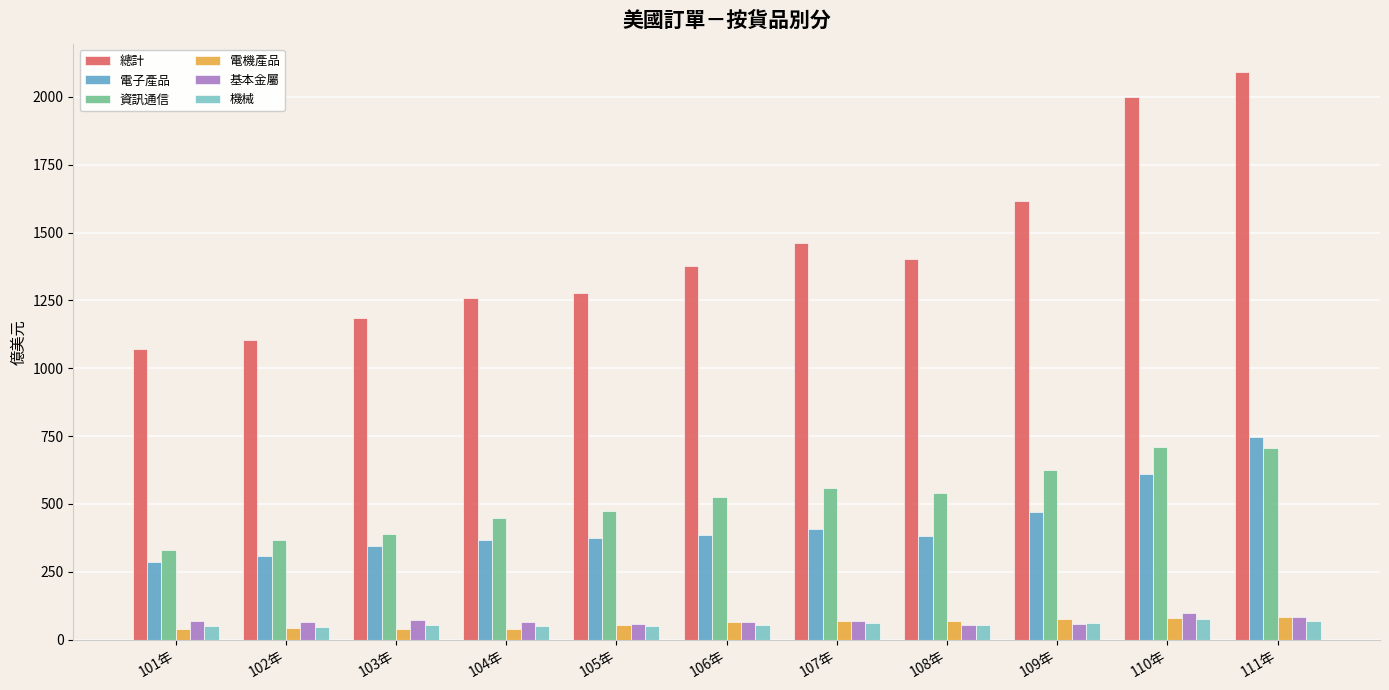

Which series has the largest range (max minus min)?

總計